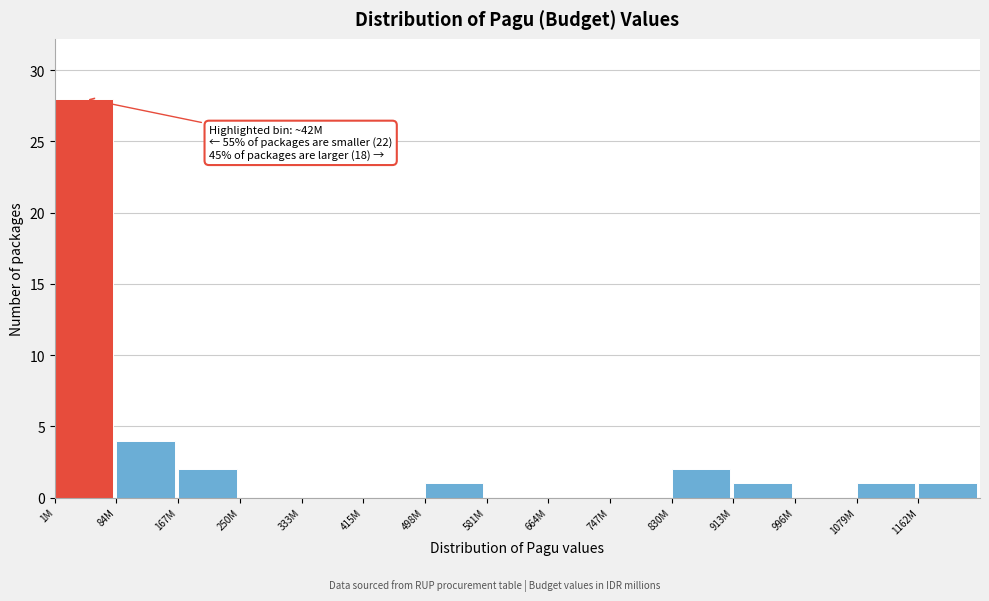

Reading left to right, what are all the values shown in this chart?

1M=28	84M=4	167M=2	250M=0	333M=0	415M=0	498M=1	581M=0	664M=0	747M=0	830M=2	913M=1	996M=0	1079M=1	1162M=1